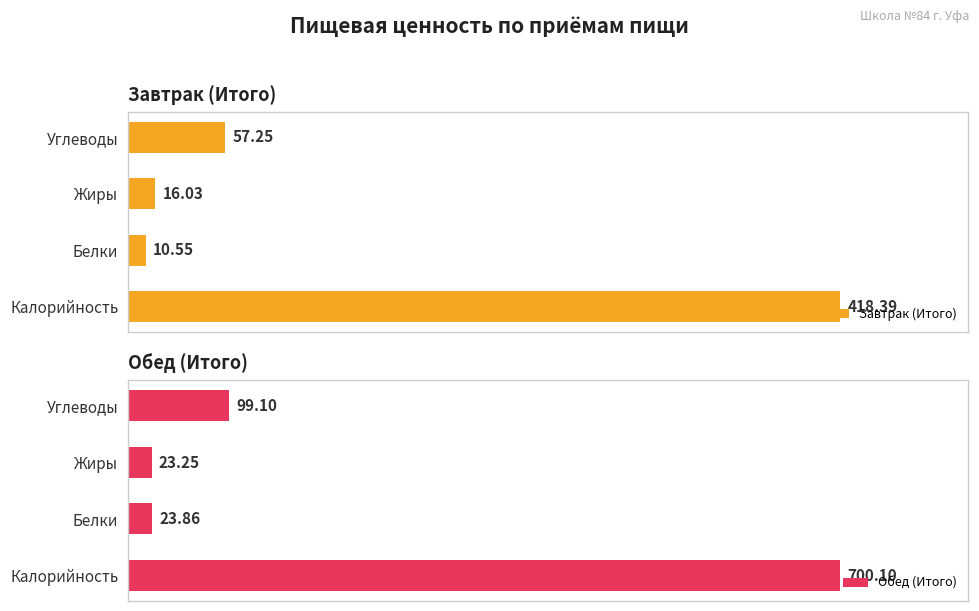

List the labels in order of Завтрак (Итого) value, smallest first.

Белки, Жиры, Углеводы, Калорийность